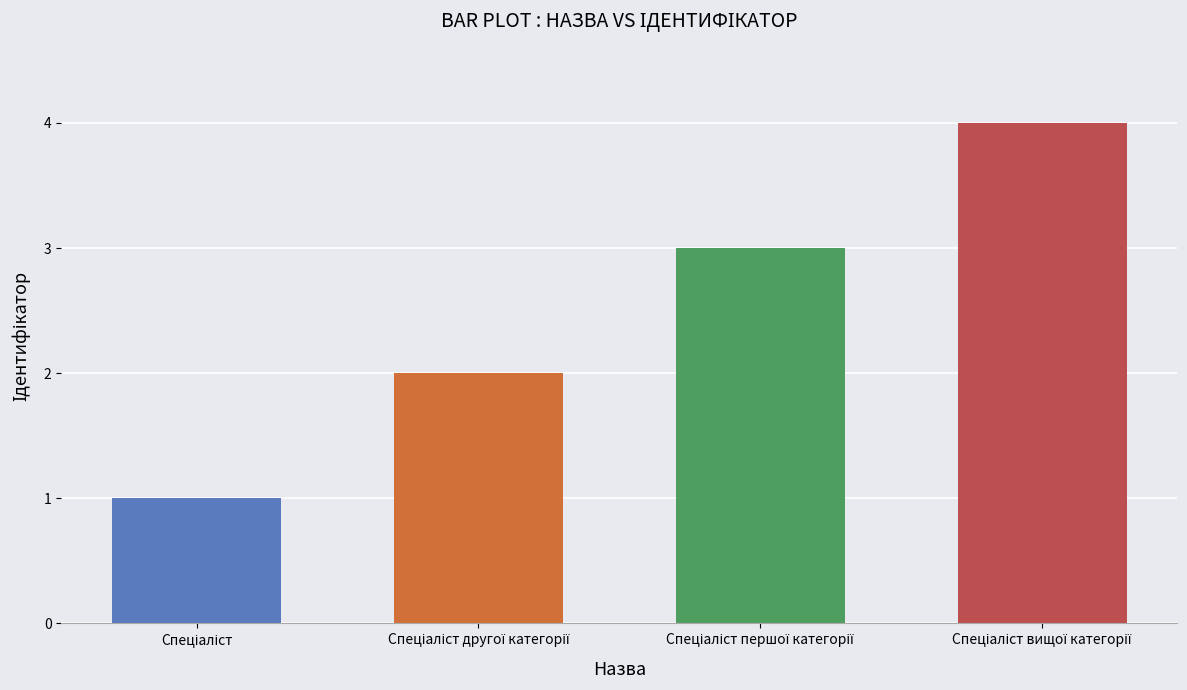

What is the difference between the maximum and minimum values?

3